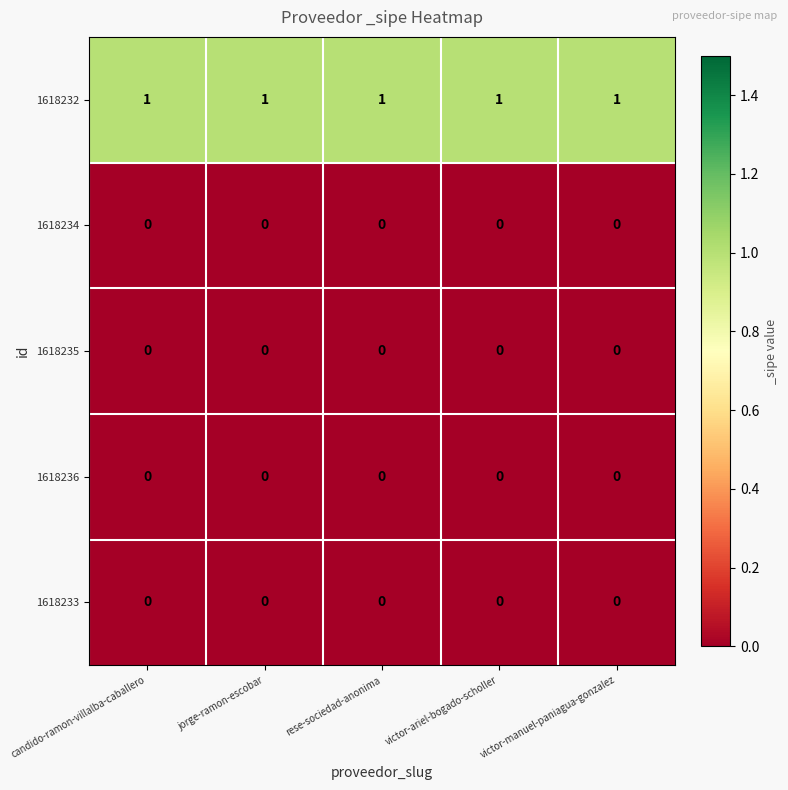

Which series has the largest total across all categories?

1618232